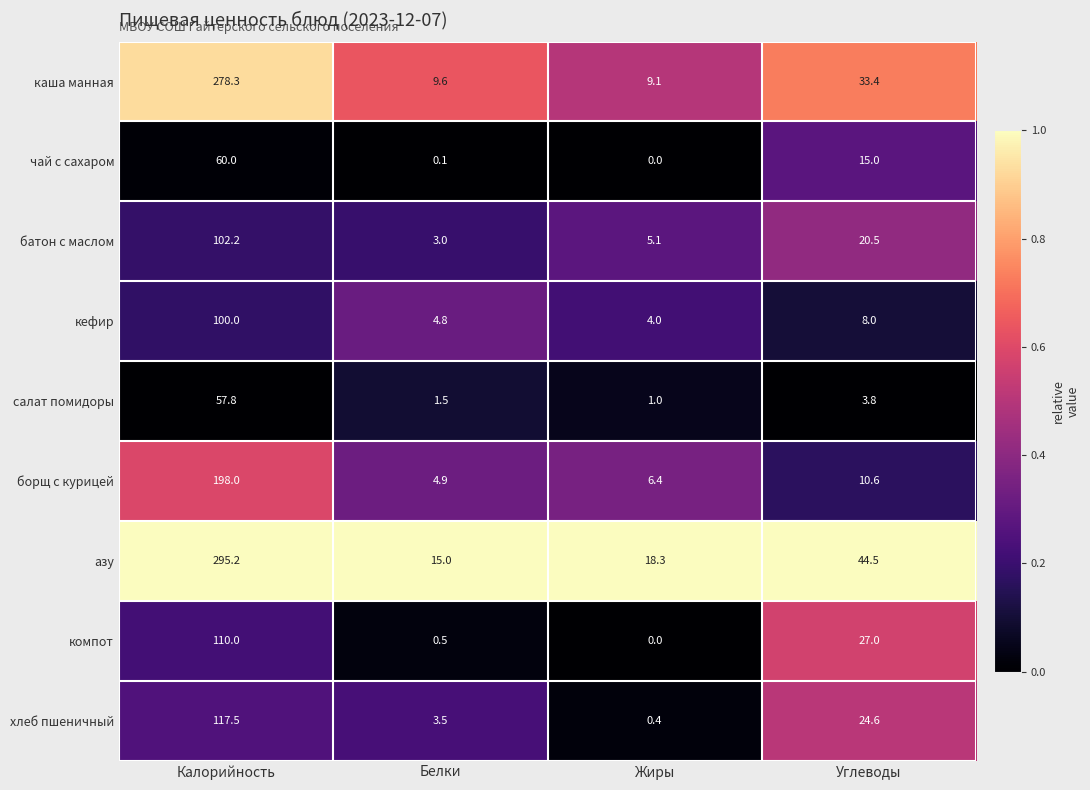

Is the value of компот at Калорийность greater than the value of салат помидоры at Углеводы?

Yes